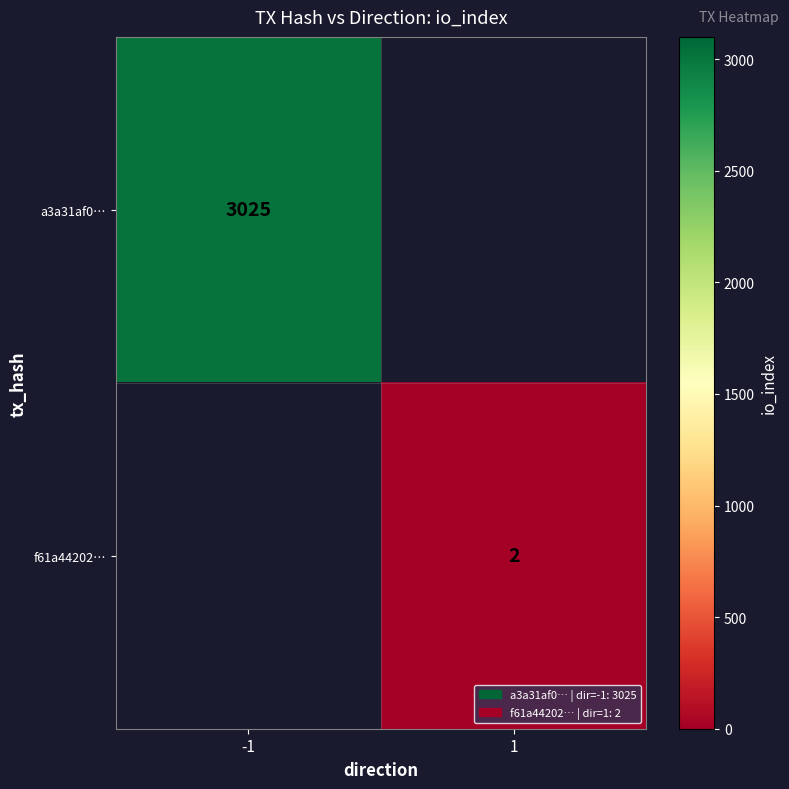

Is the value of f61a44202… at 1 greater than the value of a3a31af0… at -1?

No